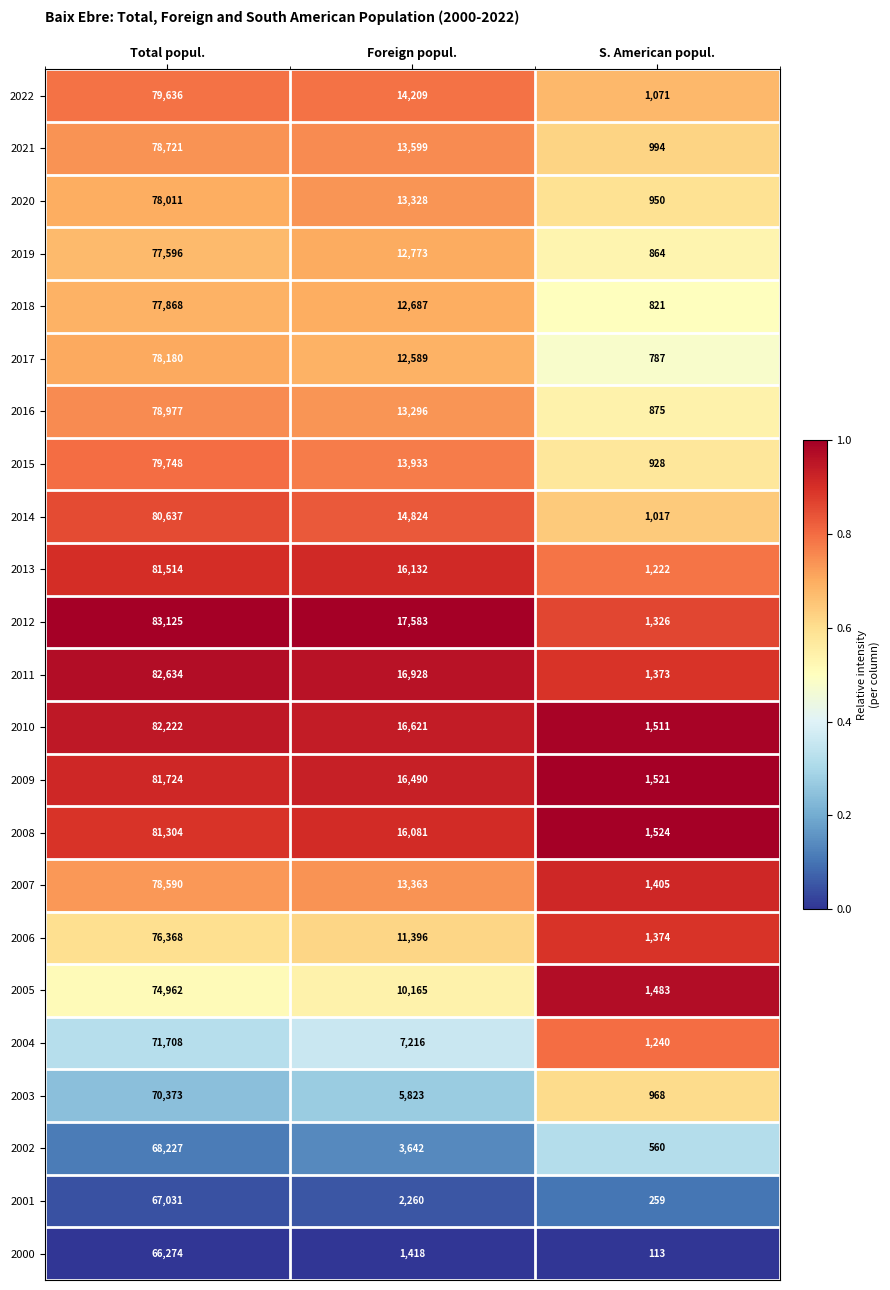

Which series has the largest total across all categories?

2012